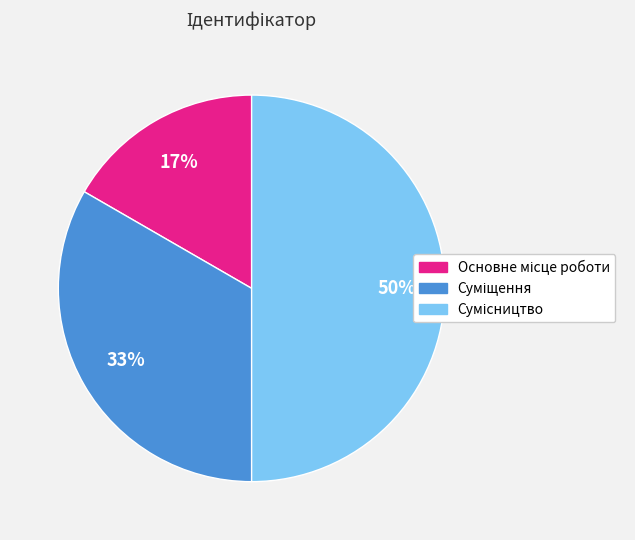

To the nearest percent, what is the difference between the largest and smallest slice percentages?

33%